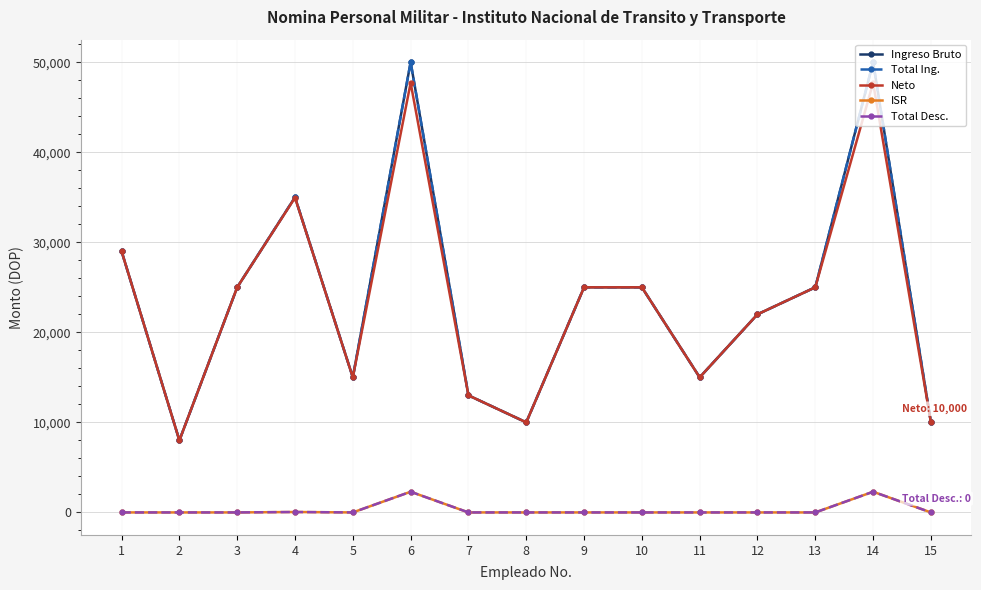

Which series changed the most between 11 and 14?

Ingreso Bruto